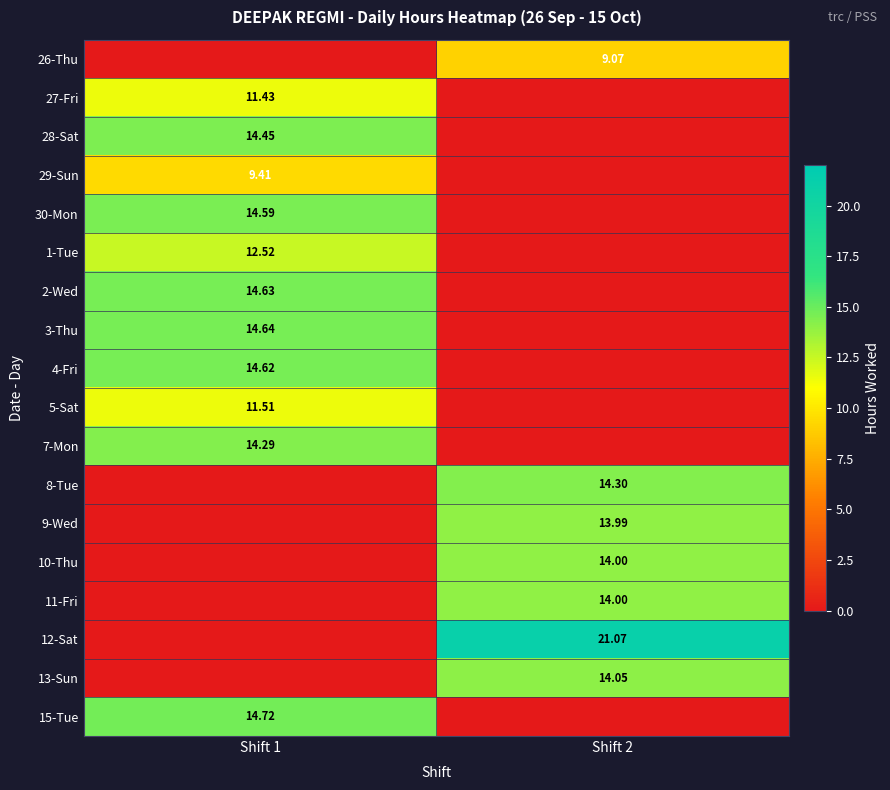

The value of 7-Mon at Shift 1 is 5.0. True or false?

False